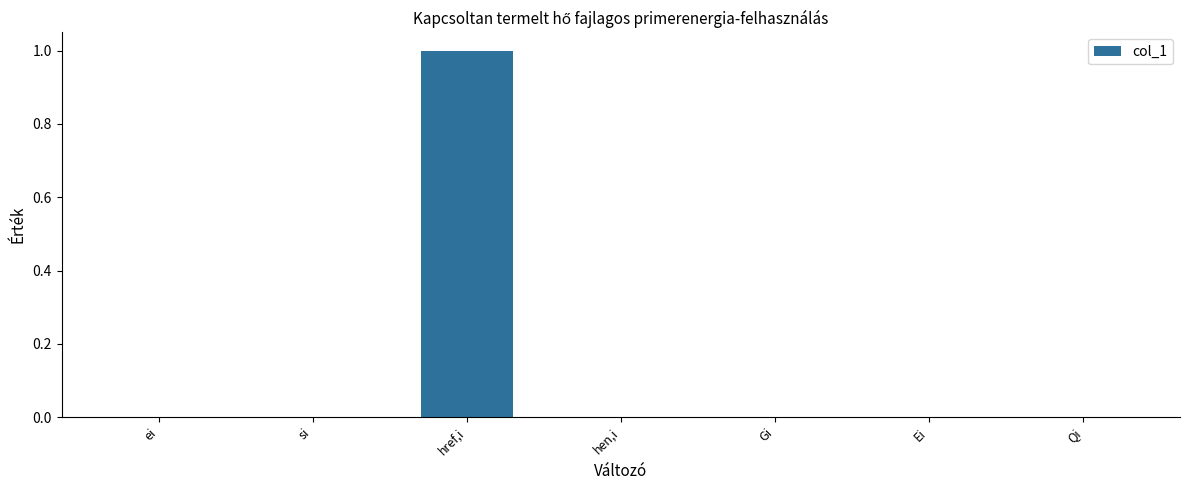

The value at si is 0. True or false?

True